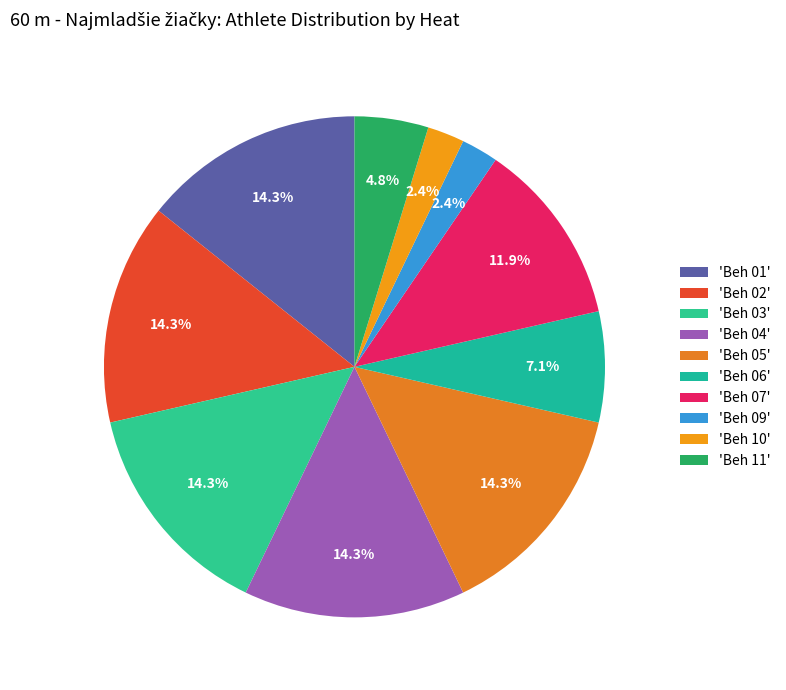

How many slices are in this pie chart?

10